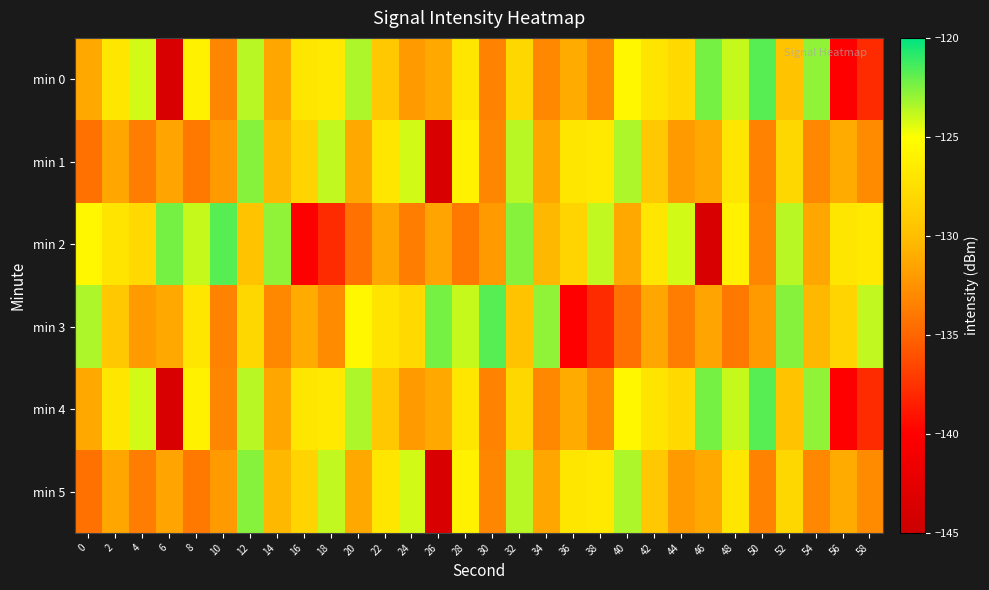

Which series changed the most between 18 and 22?

min 2